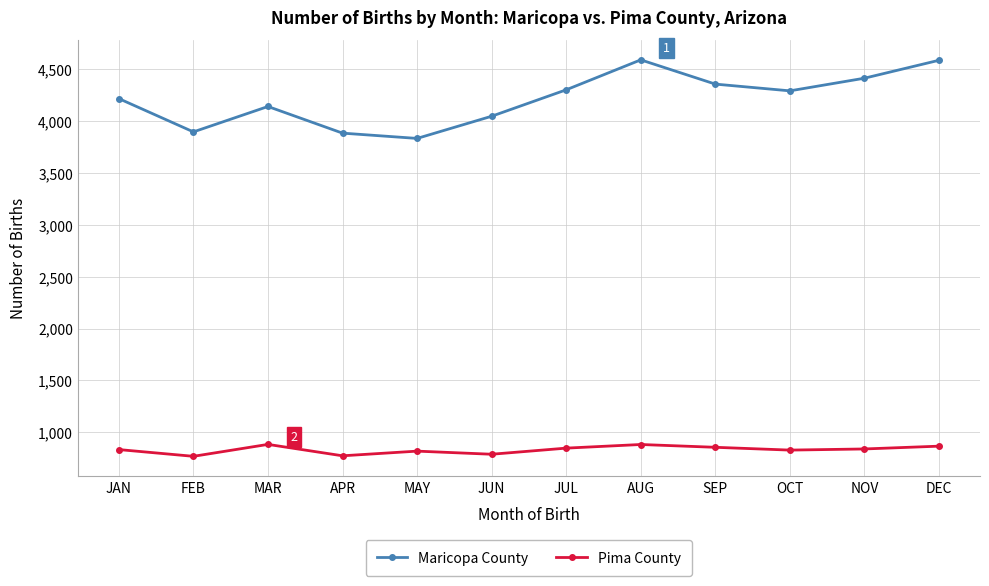

What is the minimum value for Pima County?

767